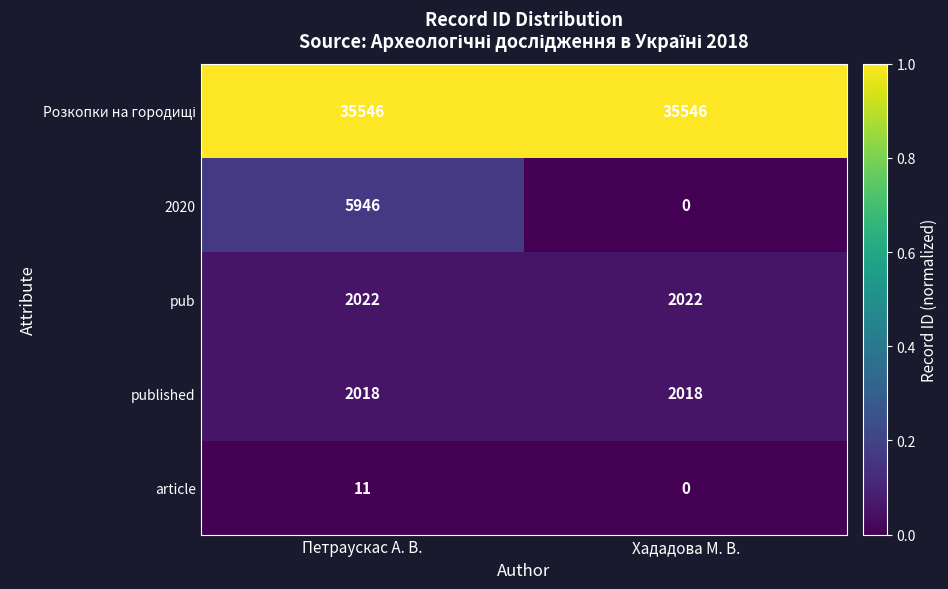

Count the number of categories in the chart.

2